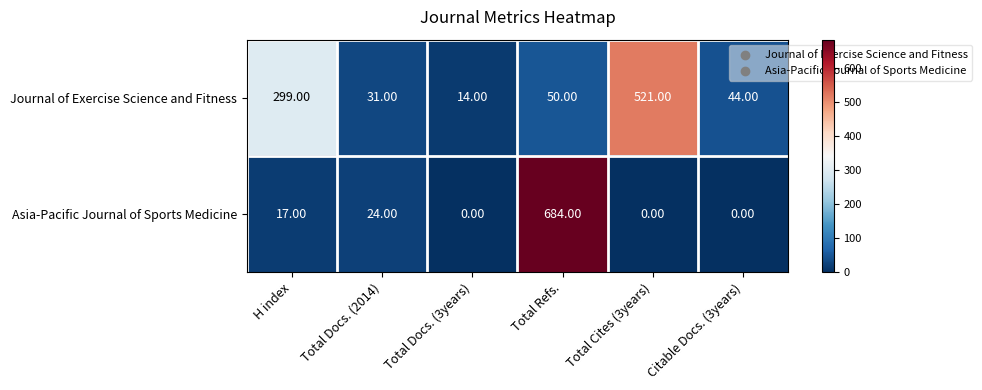

List the series in order of their overall mean, highest first.

Journal of Exercise Science and Fitness, Asia-Pacific Journal of Sports Medicine